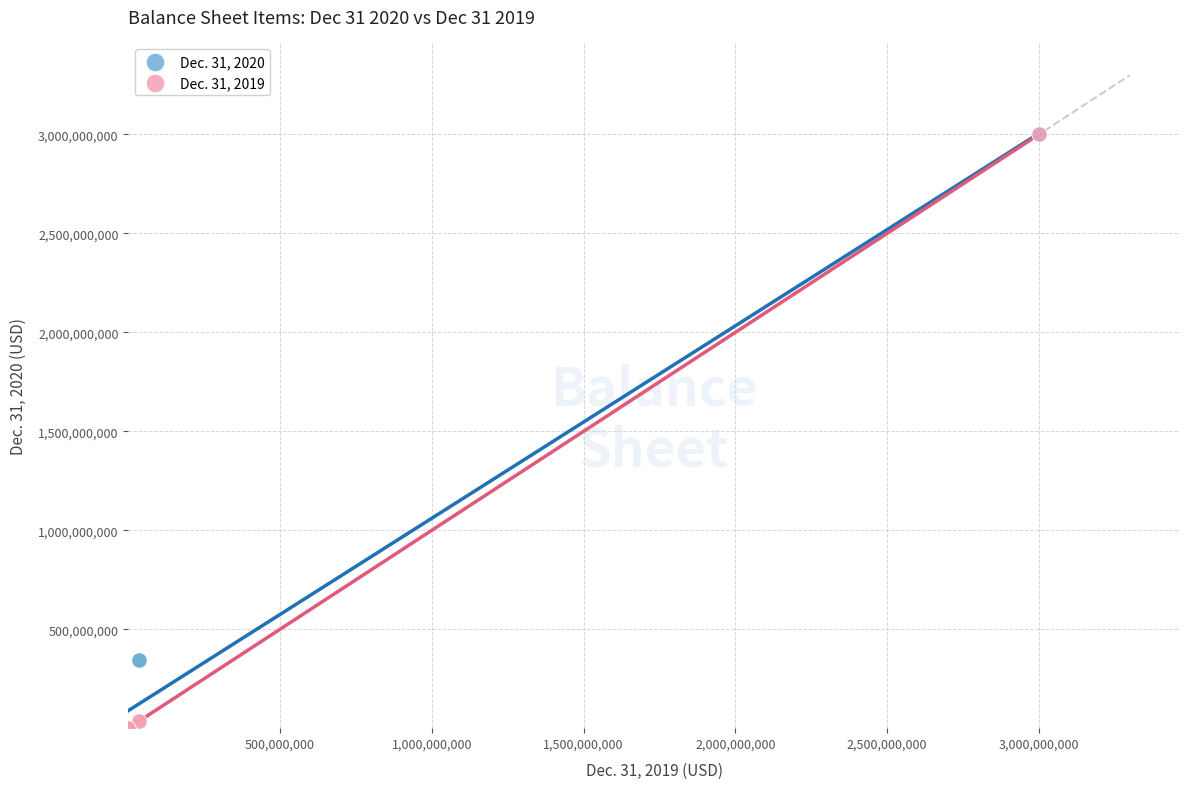

What are all the series names shown in the legend?

Dec. 31, 2020, Dec. 31, 2019